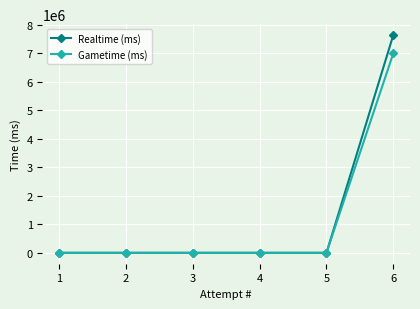

True or false: Gametime (ms) has more than 2 points higher than both neighbors.

False